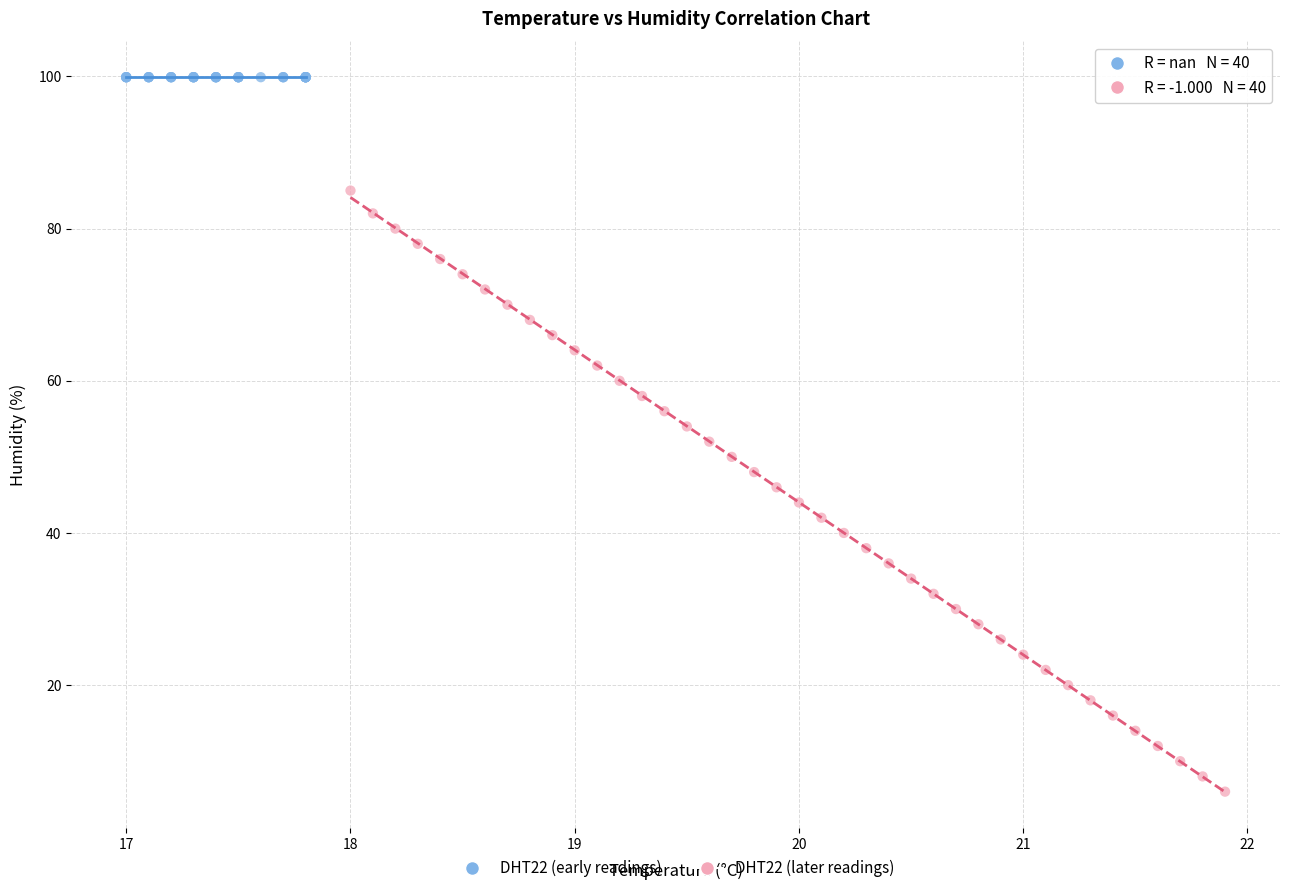

Which series reaches the minimum Y coordinate?

DHT22 (later readings)